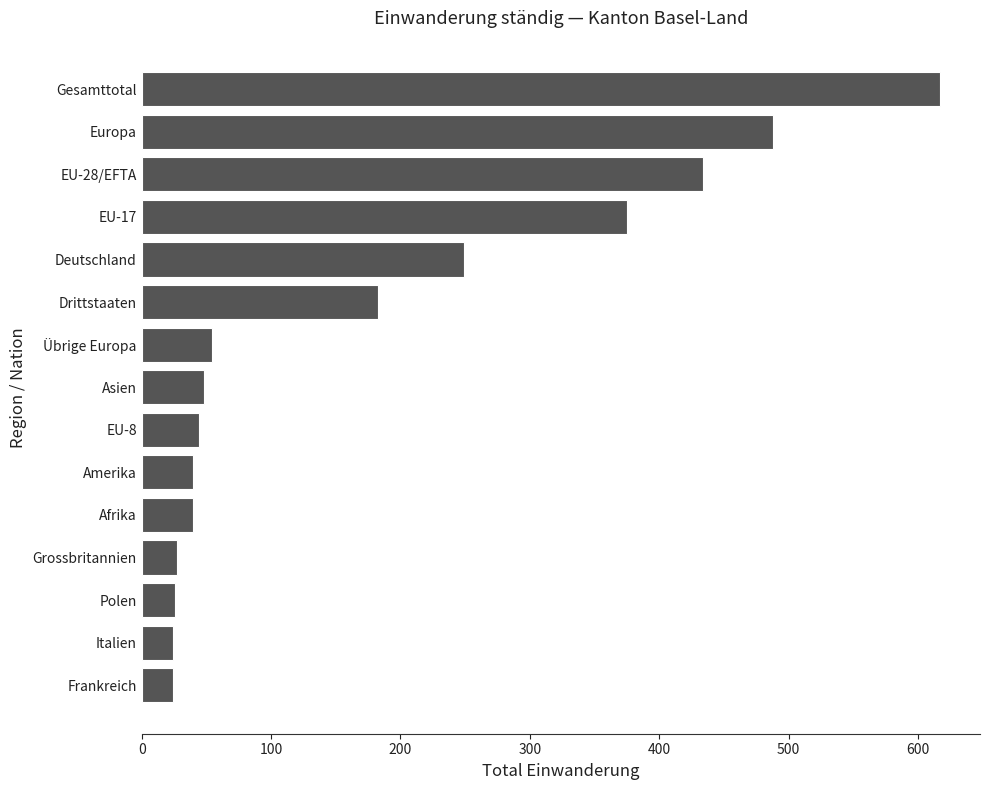

Where is the data nearest to the value 320?

EU-17